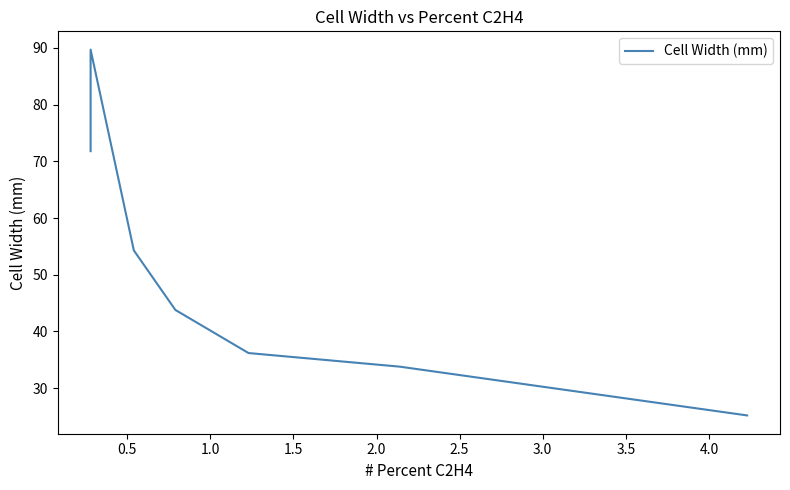

What is the maximum value shown in the chart?

89.7